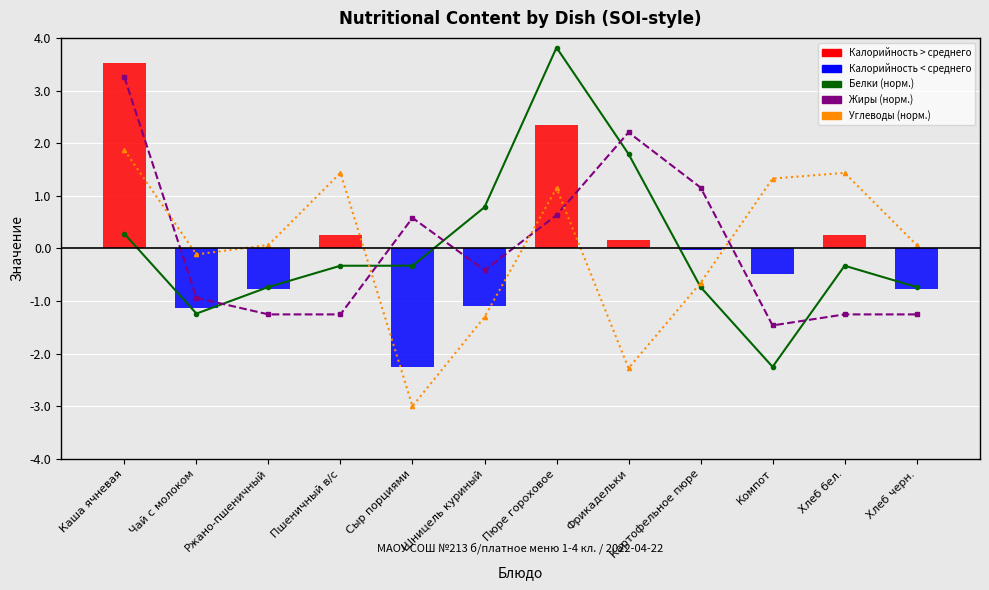

Reading left to right, list all the values displayed in this chart.

Белки (норм.): 0.3	-1.2	-0.7	-0.3	-0.3	0.8	3.8	1.8	-0.7	-2.2	-0.3	-0.7
Жиры (норм.): 3.3	-0.9	-1.3	-1.3	0.6	-0.4	0.6	2.2	1.2	-1.5	-1.3	-1.3
Углеводы (норм.): 1.9	-0.1	0.1	1.4	-3.0	-1.3	1.1	-2.3	-0.7	1.3	1.4	0.1